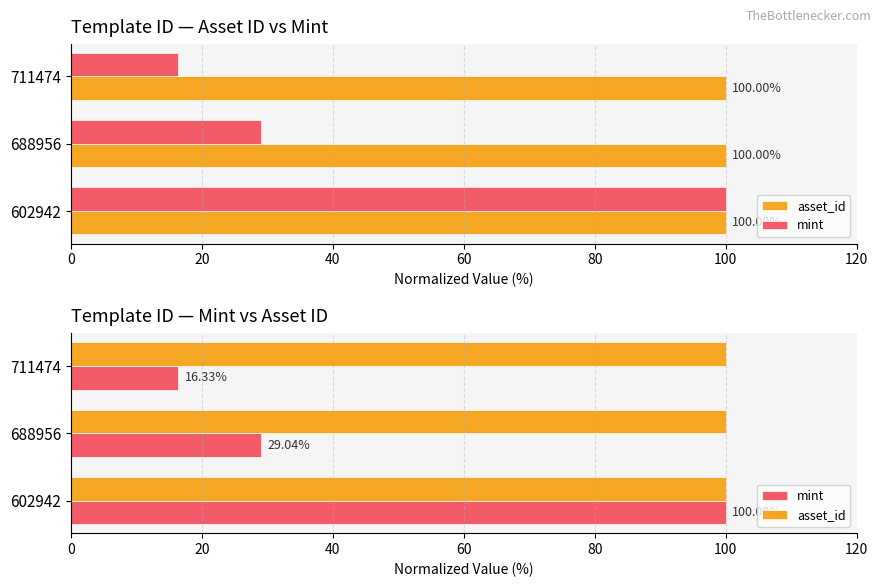

What is the smallest value displayed?

16.3